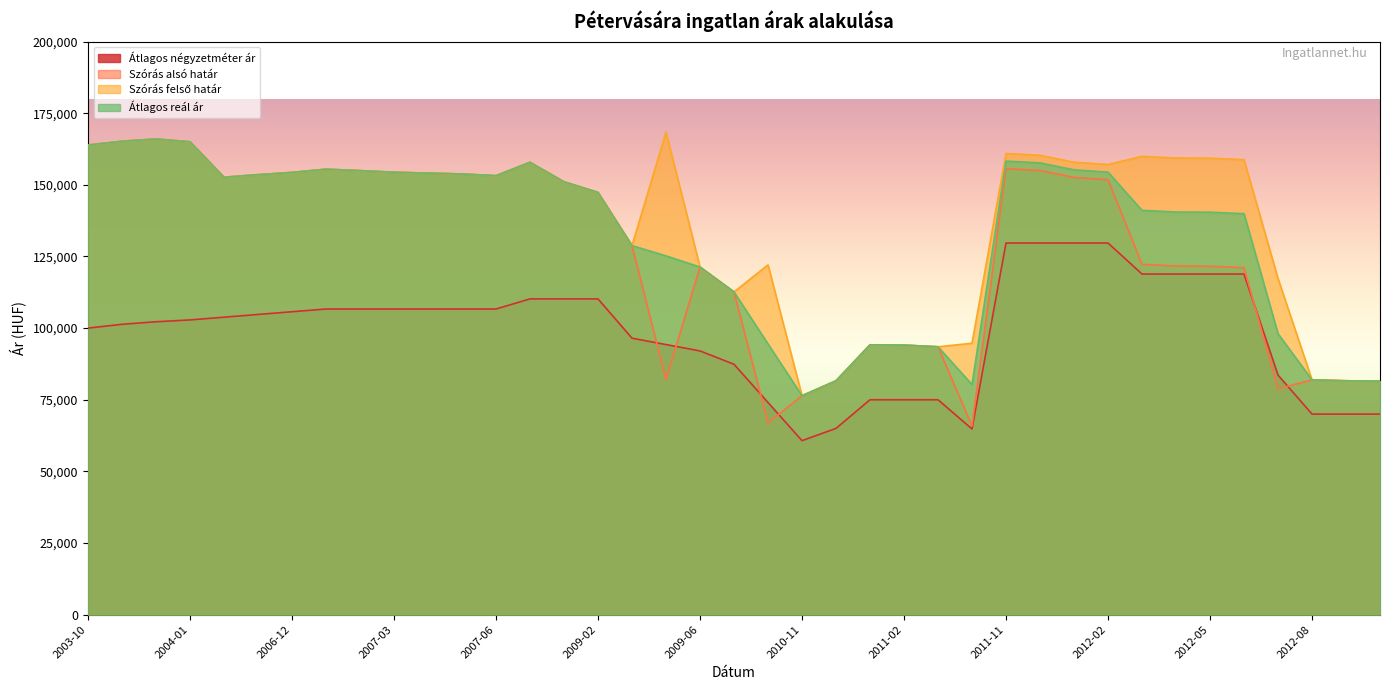

What are all the series names shown in the legend?

Átlagos négyzetméter ár, Szórás alsó határ, Szórás felső határ, Átlagos reál ár